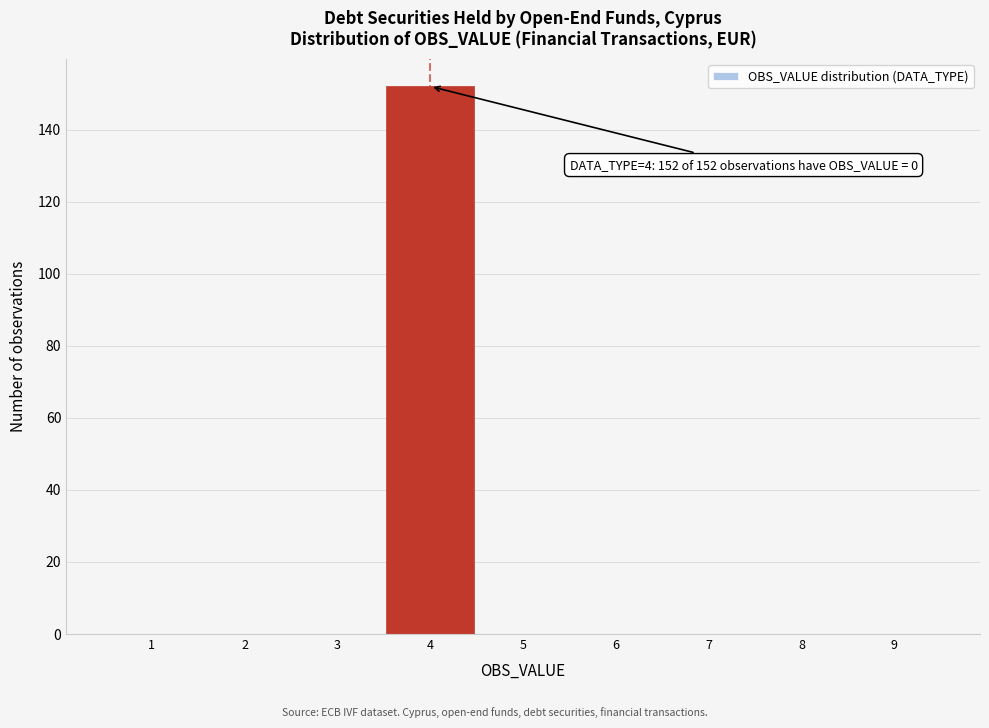

Over which range of the x-axis is the bar tallest?

3.5 to 4.5